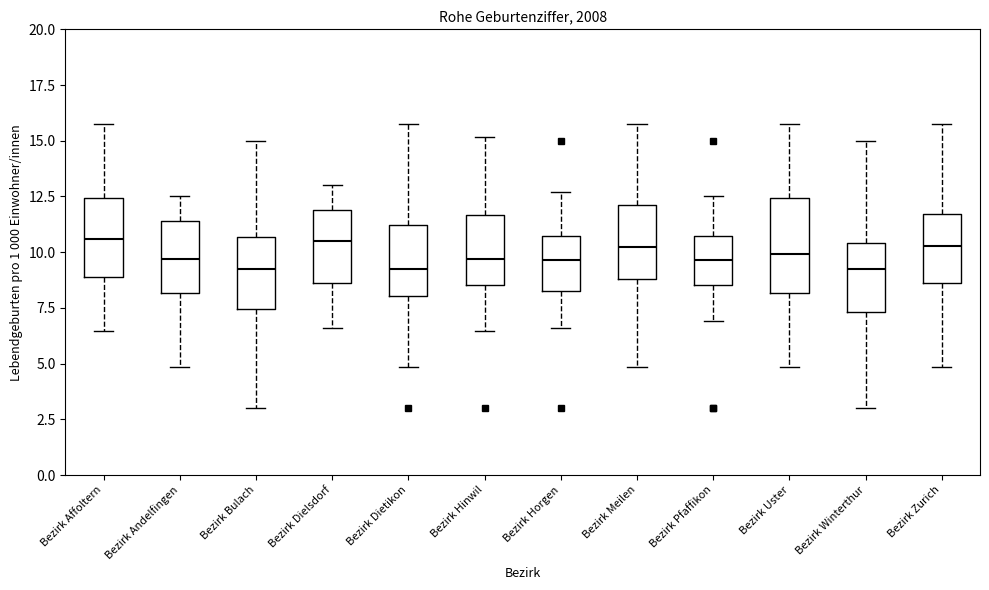

Reading left to right, transcribe this box plot: for each box, give where its median line is, the range the box spans, and where its two whiskers end, as read against the y-axis. The values are not printed on the chart, so give them approximately, as read against the axis.

Bezirk Affoltern: median 10.5, box 9.0 to 12.5, whiskers 6.5 to 16.0
Bezirk Andelfingen: median 9.5, box 8.0 to 11.5, whiskers 5.0 to 12.5
Bezirk Bulach: median 9.5, box 7.5 to 10.5, whiskers 3.0 to 15.0
Bezirk Dielsdorf: median 10.5, box 8.5 to 12.0, whiskers 6.5 to 13.0
Bezirk Dietikon: median 9.5, box 8.0 to 11.0, whiskers 5.0 to 16.0
Bezirk Hinwil: median 9.5, box 8.5 to 11.5, whiskers 6.5 to 15.0
Bezirk Horgen: median 9.5, box 8.5 to 10.5, whiskers 6.5 to 12.5
Bezirk Meilen: median 10.0, box 9.0 to 12.0, whiskers 5.0 to 16.0
Bezirk Pfaffikon: median 9.5, box 8.5 to 10.5, whiskers 7.0 to 12.5
Bezirk Uster: median 10.0, box 8.0 to 12.5, whiskers 5.0 to 16.0
Bezirk Winterthur: median 9.5, box 7.5 to 10.5, whiskers 3.0 to 15.0
Bezirk Zurich: median 10.5, box 8.5 to 11.5, whiskers 5.0 to 16.0